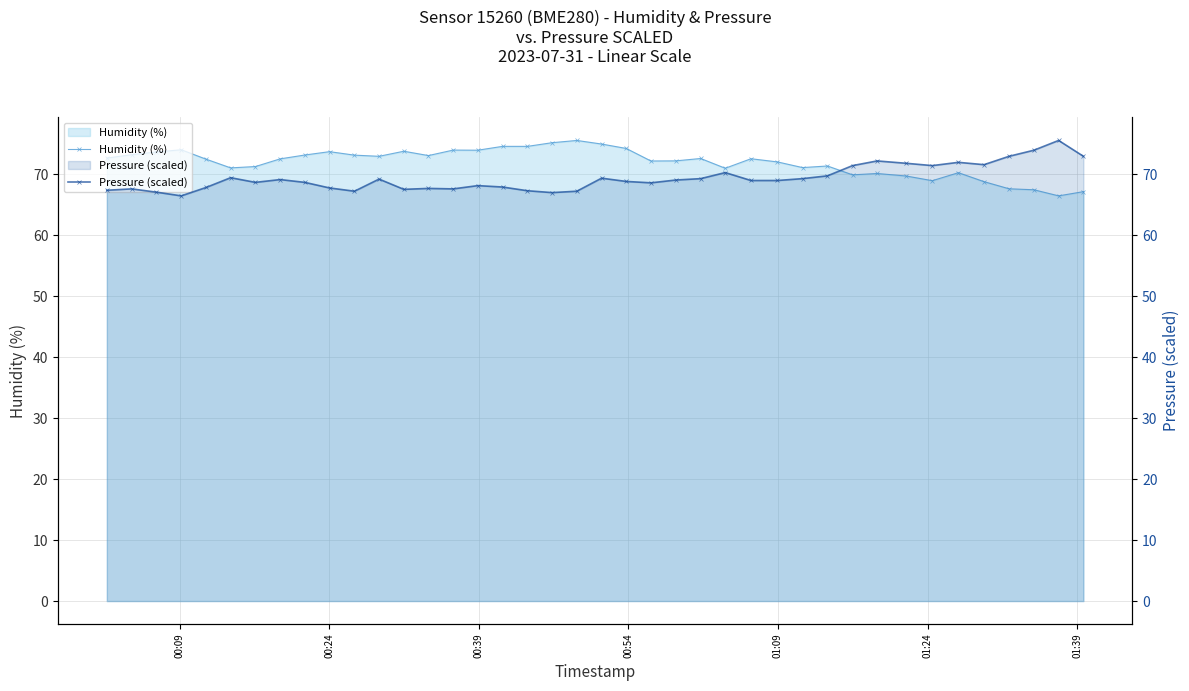

Reading left to right, transcribe all the data shown in this chart.

Humidity (%): 72.7	73.2	73.7	74.0	72.5	71.1	71.3	72.5	73.2	73.7	73.2	73.0	73.8	73.1	74.0	74.0	74.6	74.6	75.2	75.6	75.0	74.2	72.2	72.2	72.6	71.0	72.6	72.0	71.1	71.4	69.9	70.1	69.7	69.0	70.3	68.8	67.6	67.5	66.5	67.2
Pressure (scaled): 67.4	67.6	67.1	66.5	67.8	69.4	68.7	69.1	68.7	67.8	67.2	69.2	67.5	67.7	67.6	68.2	67.9	67.3	67.0	67.2	69.4	68.8	68.6	69.1	69.3	70.3	69.0	69.0	69.3	69.8	71.4	72.2	71.8	71.4	72.0	71.6	73.0	74.0	75.6	73.0